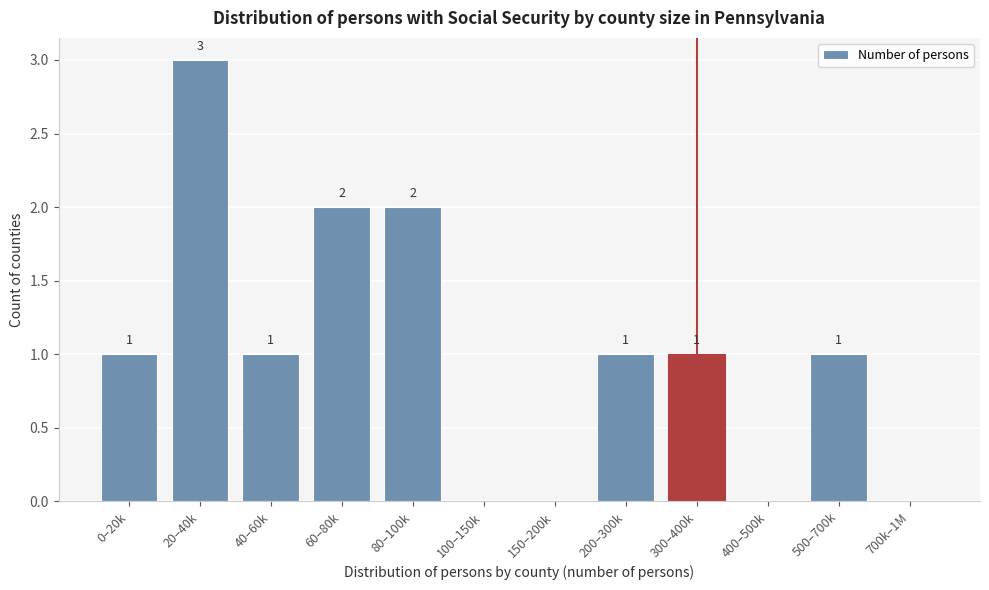

Reading left to right, transcribe all the data shown in this chart.

0–20k=1	20–40k=3	40–60k=1	60–80k=2	80–100k=2	100–150k=0	150–200k=0	200–300k=1	300–400k=1	400–500k=0	500–700k=1	700k–1M=0